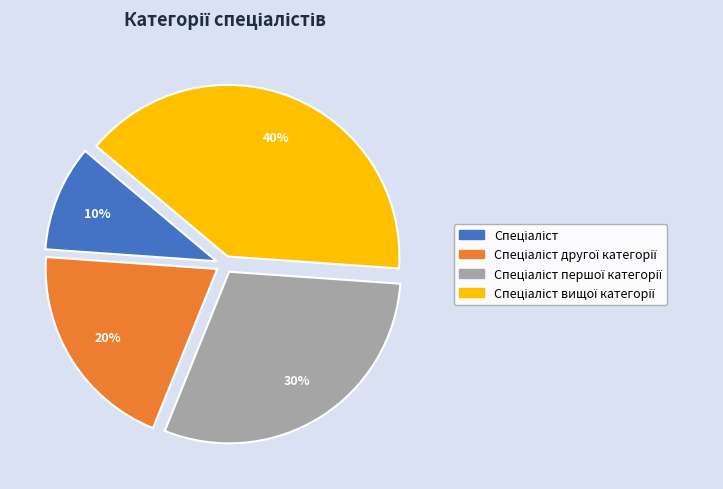

To the nearest percent, what is the average slice percentage?

25%